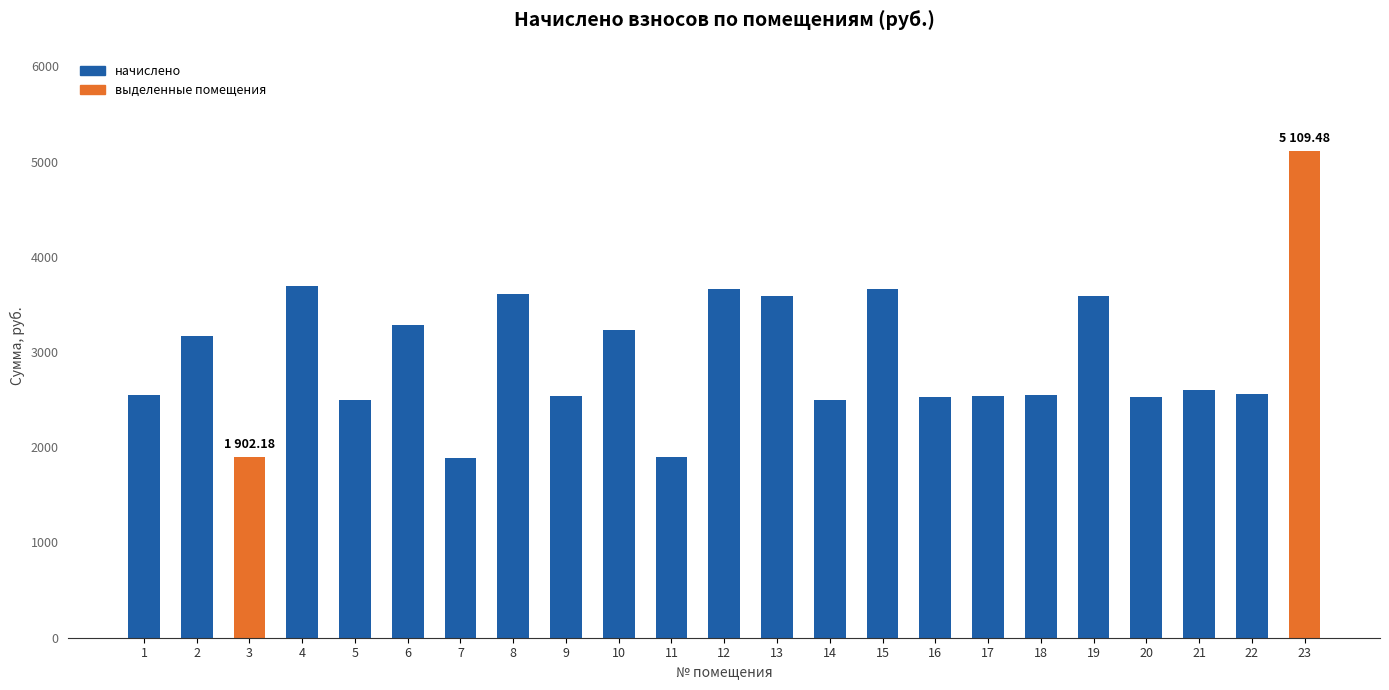

What is the change in value from 11 to 20?

+621.8